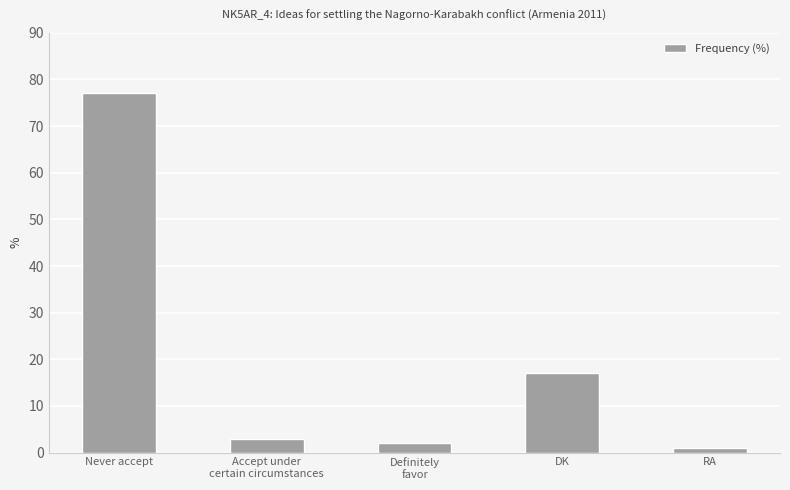

What is the maximum value shown in the chart?

77